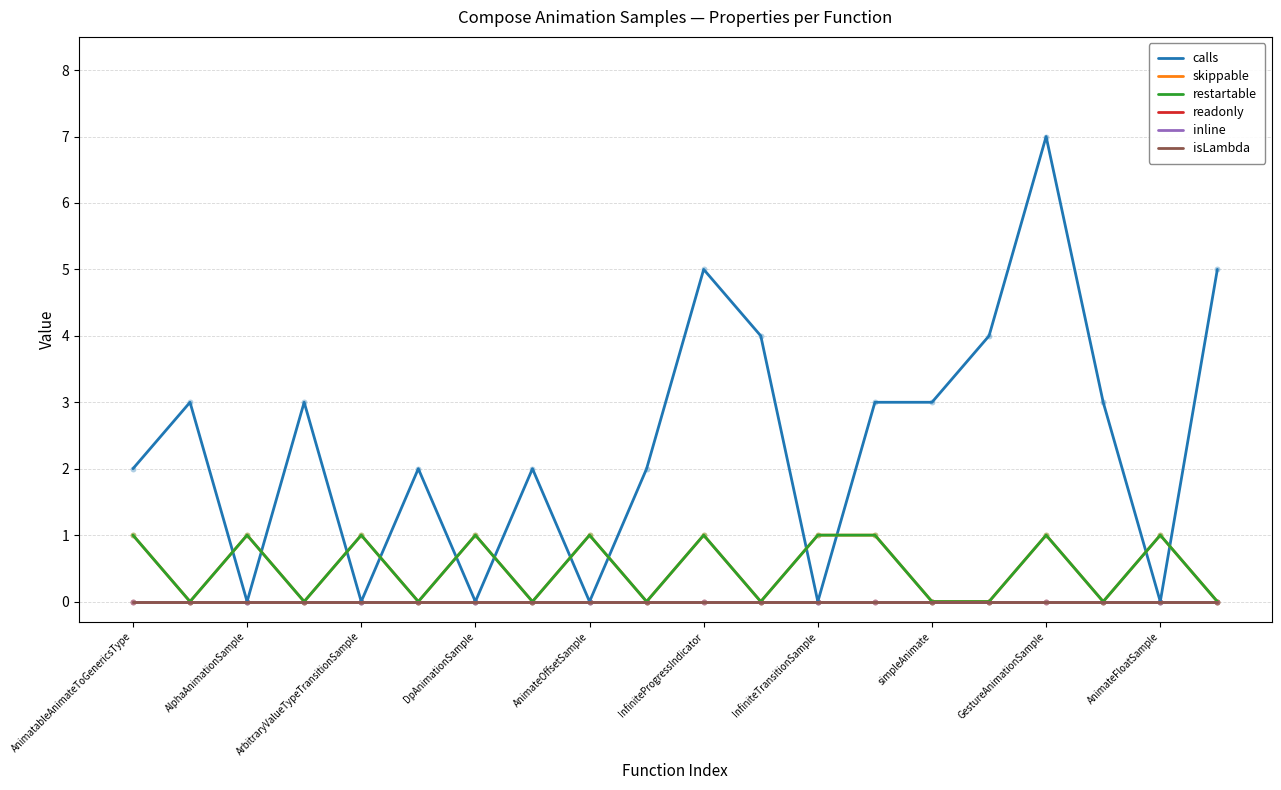

At which category is the sum across all series the highest?

GestureAnimationSample